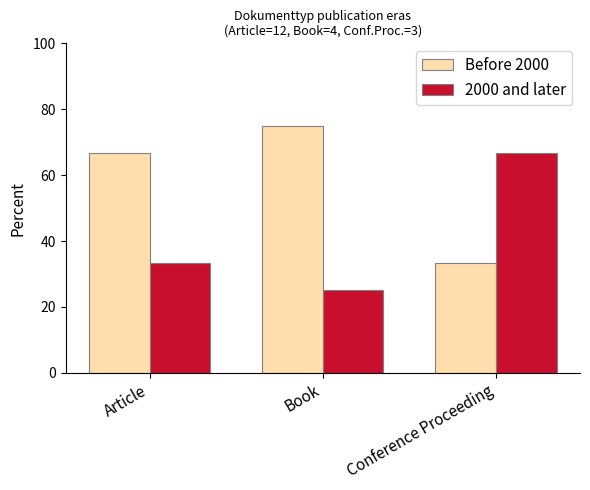

Reading right to left, list all the values displayed in this chart.

Before 2000: Conference Proceeding=33.3	Book=75.0	Article=66.7
2000 and later: Conference Proceeding=66.7	Book=25.0	Article=33.3